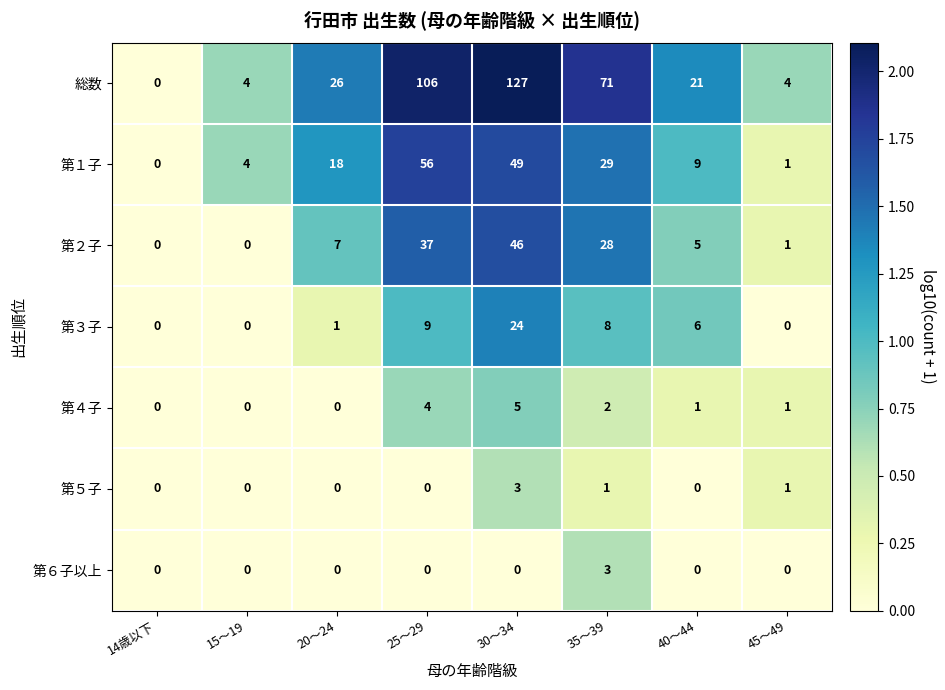

What is the difference between the maximum and minimum values in the 第４子 series?

5